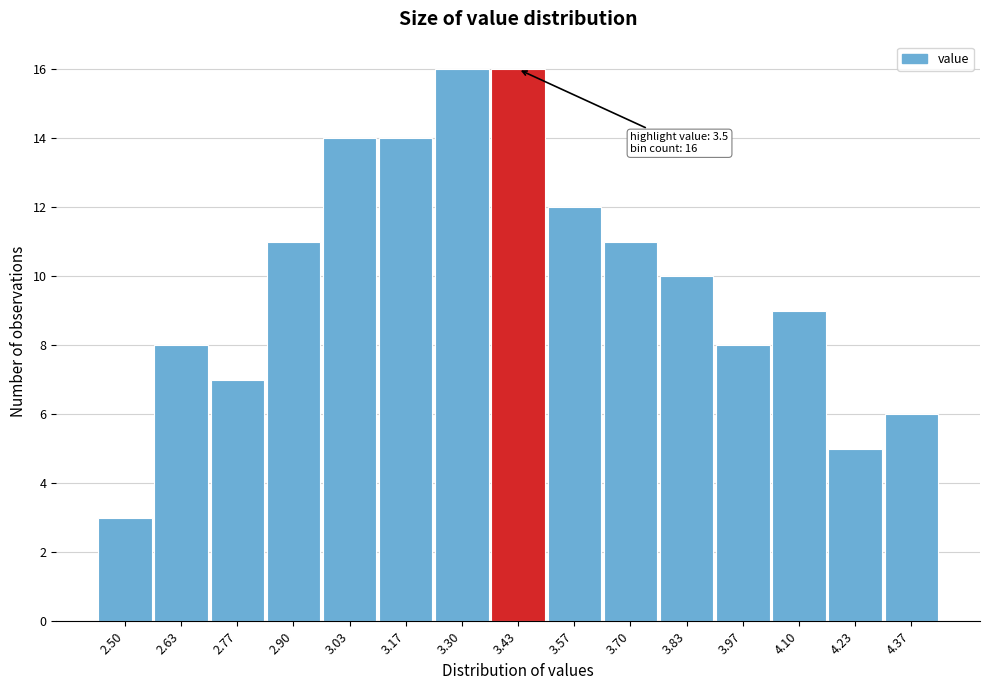

Reading right to left, extract all data points from this chart.

4.37=6	4.23=5	4.10=9	3.97=8	3.83=10	3.70=11	3.57=12	3.43=16	3.30=16	3.17=14	3.03=14	2.90=11	2.77=7	2.63=8	2.50=3